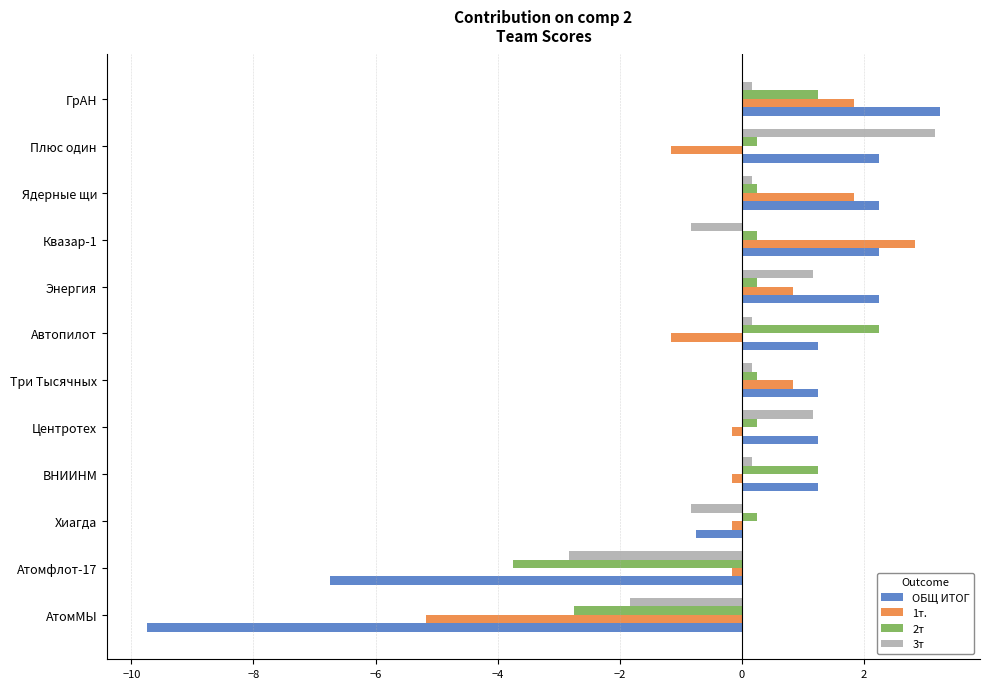

What is the minimum value for 3т?

-2.8